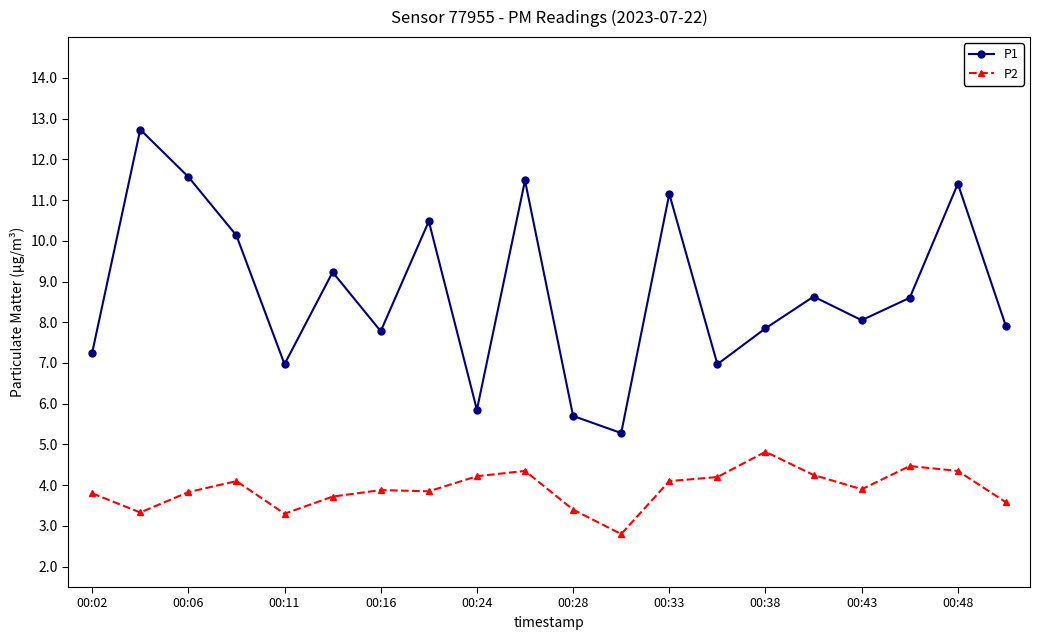

At how many categories does at least one series exceed 12?

1